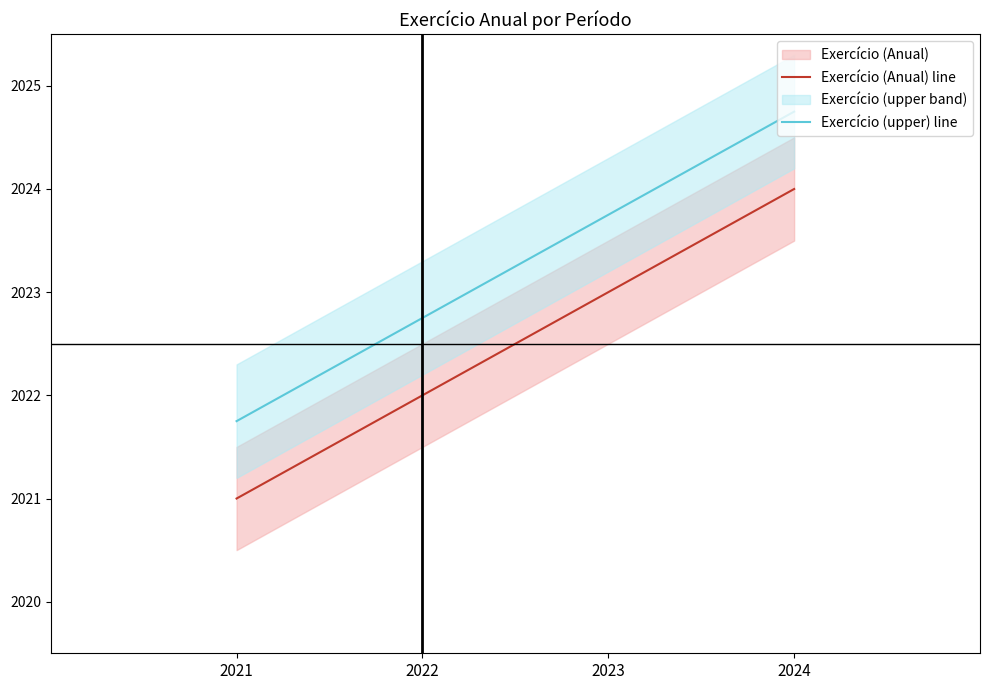

Reading right to left, what are all the values shown in this chart?

Exercício (Anual) line: 2024=2024.0	2023=2023.0	2022=2022.0	2021=2021.0
Exercício (upper) line: 2024=2024.8	2023=2023.8	2022=2022.8	2021=2021.8